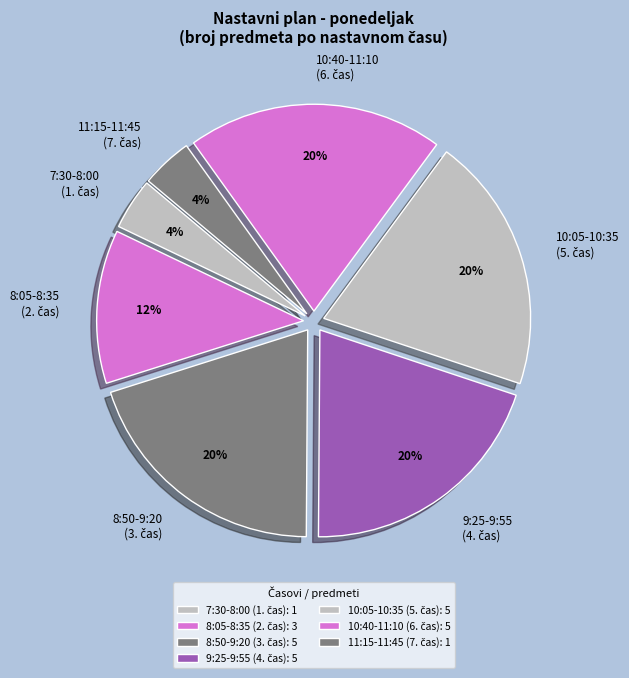

Count the number of slices in the pie.

7